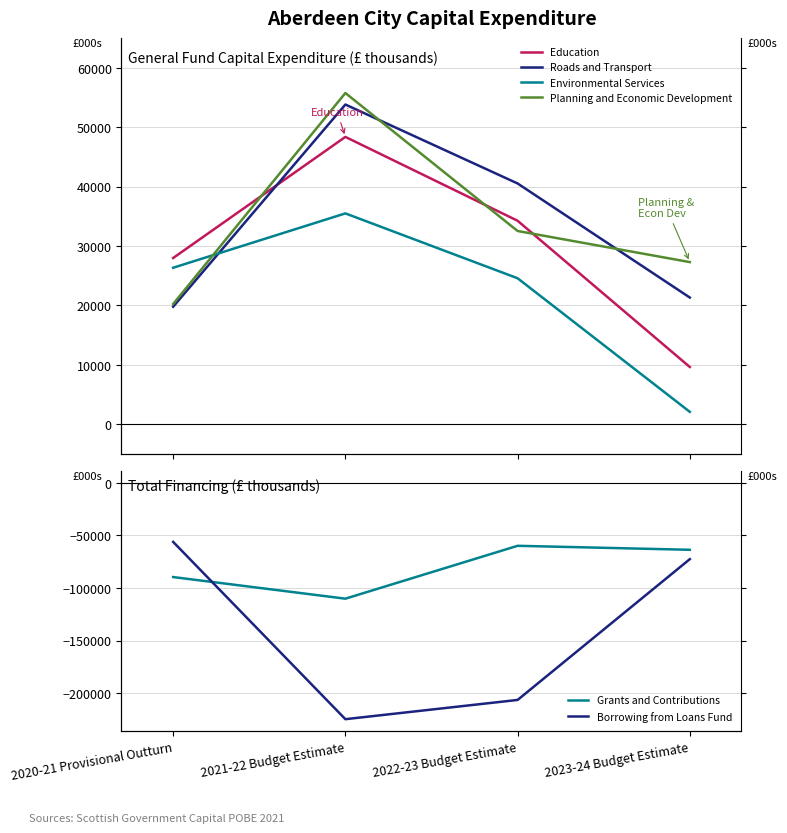

Is it true that Education equals 27986 at 2020-21 Provisional Outturn?

True